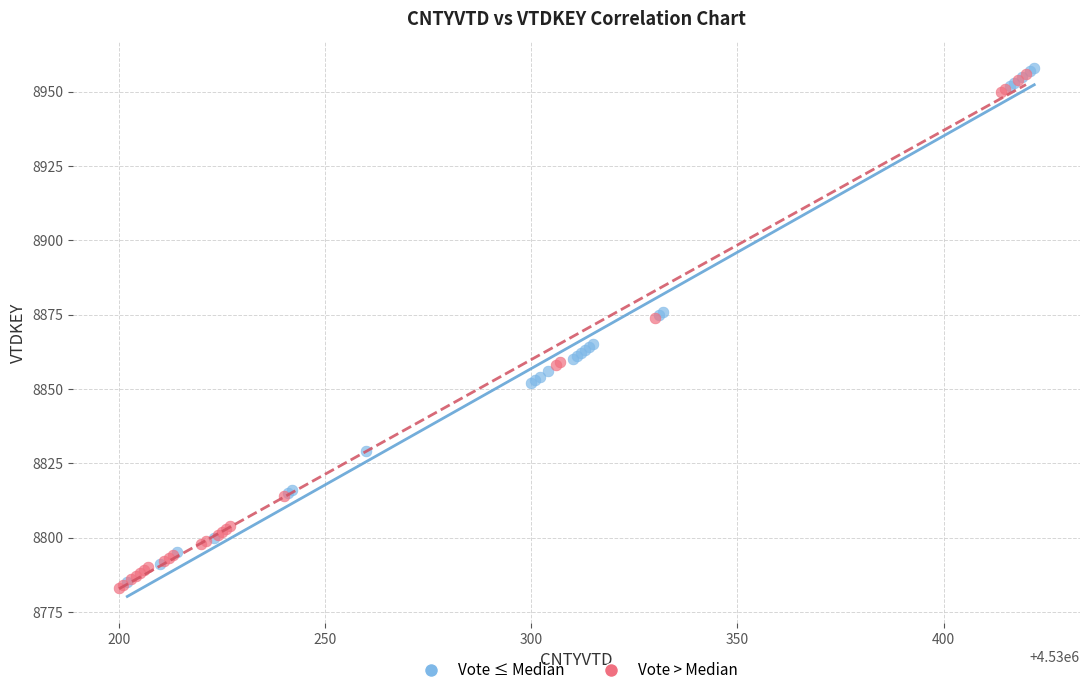

What are all the series names shown in the legend?

Vote ≤ Median, Vote > Median